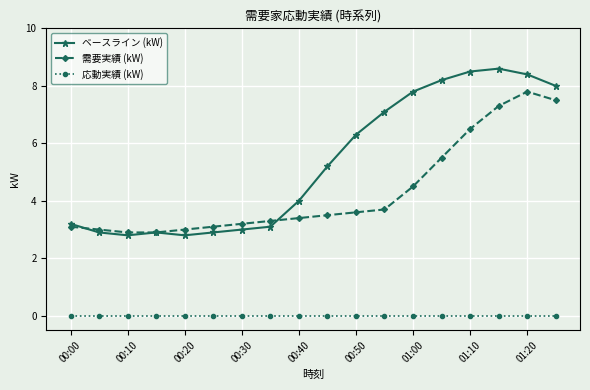

List the series in order of their overall mean, lowest first.

応動実績 (kW), 需要実績 (kW), ベースライン (kW)